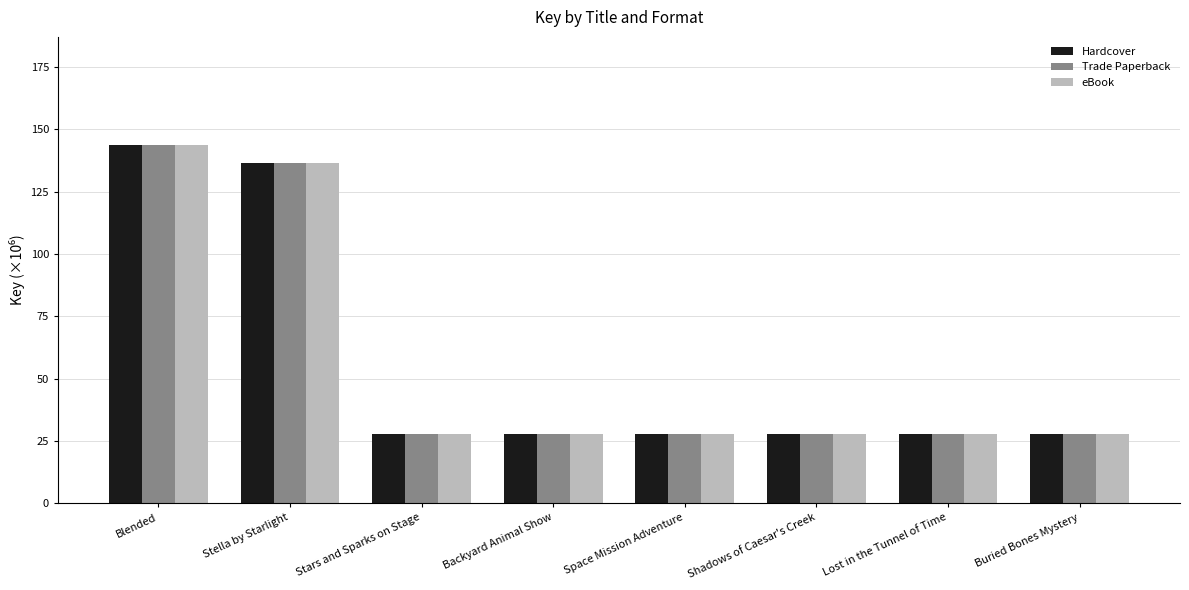

Is it true that Trade Paperback equals 136.3 at Stella by Starlight?

True